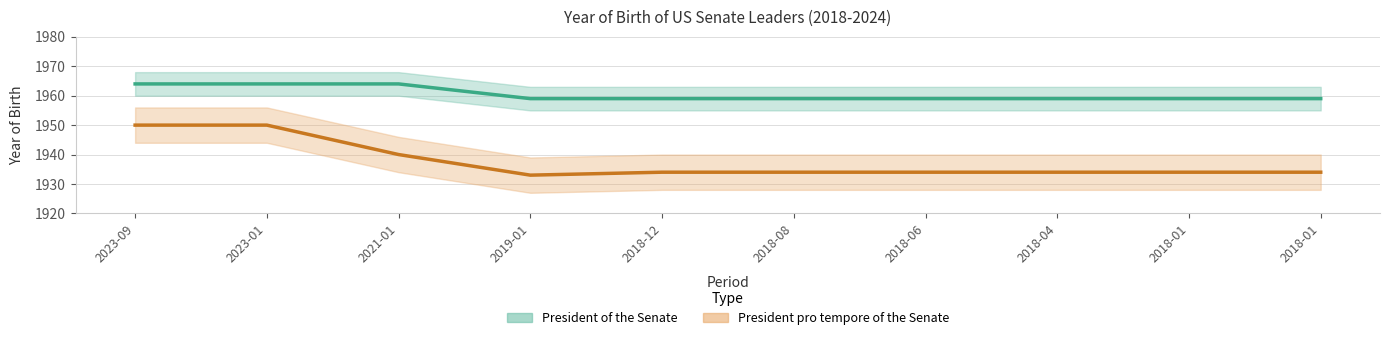

What is the highest value of the President pro tempore of the Senate series?

1950